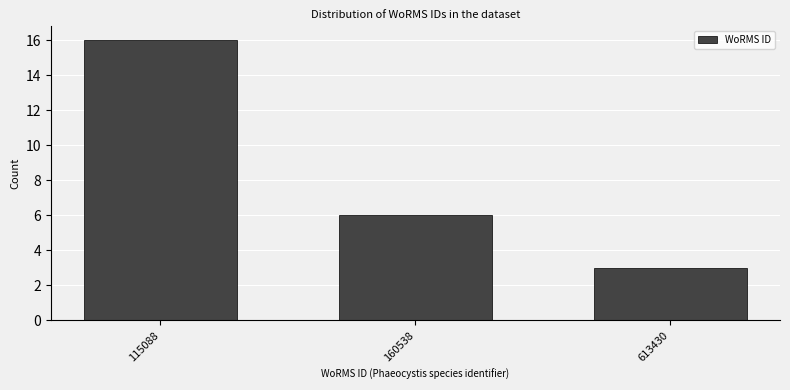

Reading left to right, extract all data points from this chart.

16	6	3